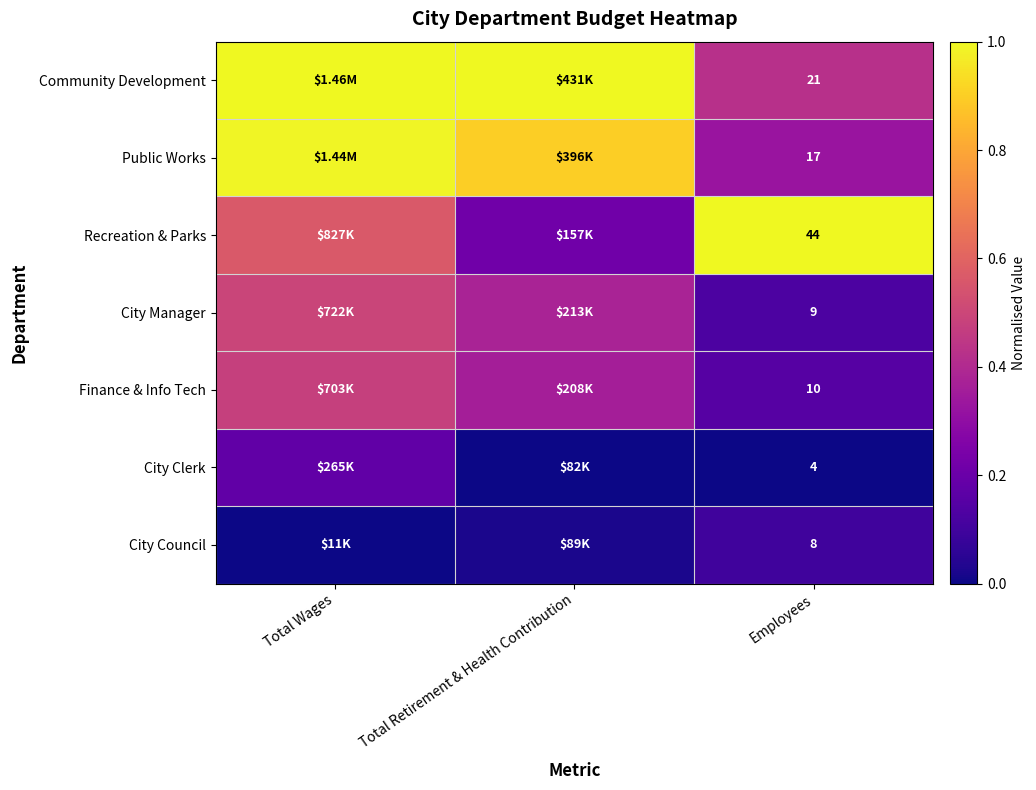

Rank the series at Employees from highest to lowest value.

Recreation & Parks, Community Development, Public Works, Finance & Info Tech, City Manager, City Council, City Clerk